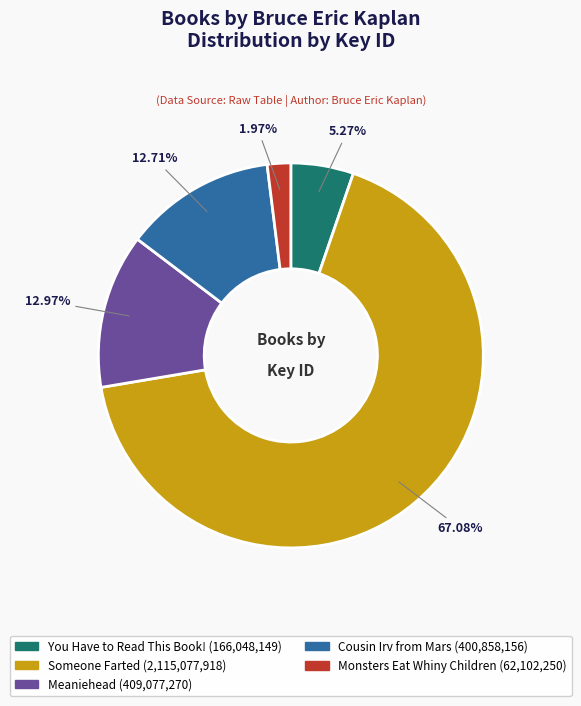

Combined, what portion of the pie is Someone Farted and You Have to Read This Book!?

72.3%